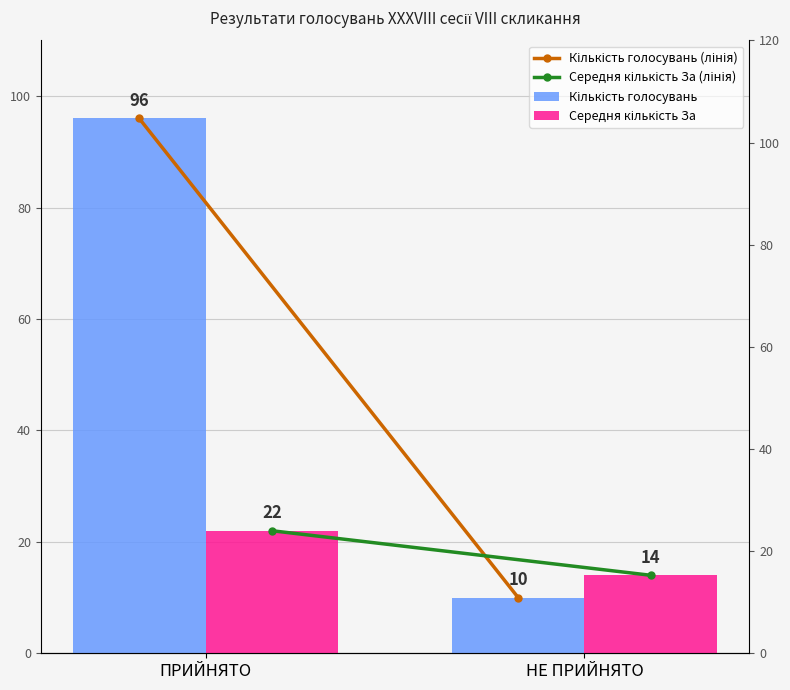

Which has a higher value, НЕ ПРИЙНЯТО or ПРИЙНЯТО?

ПРИЙНЯТО